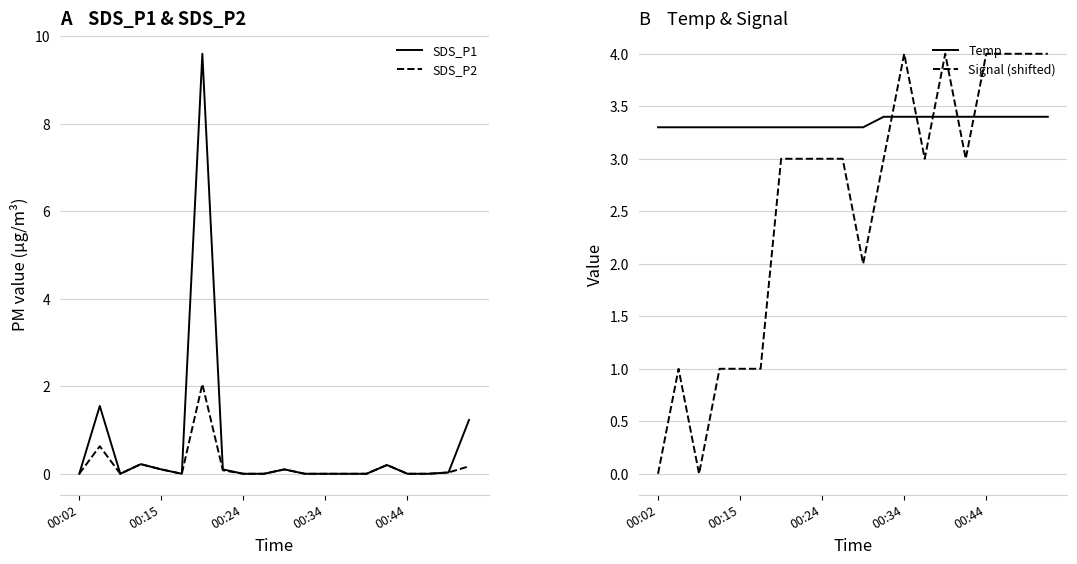

At how many categories does at least one series exceed 6?

1